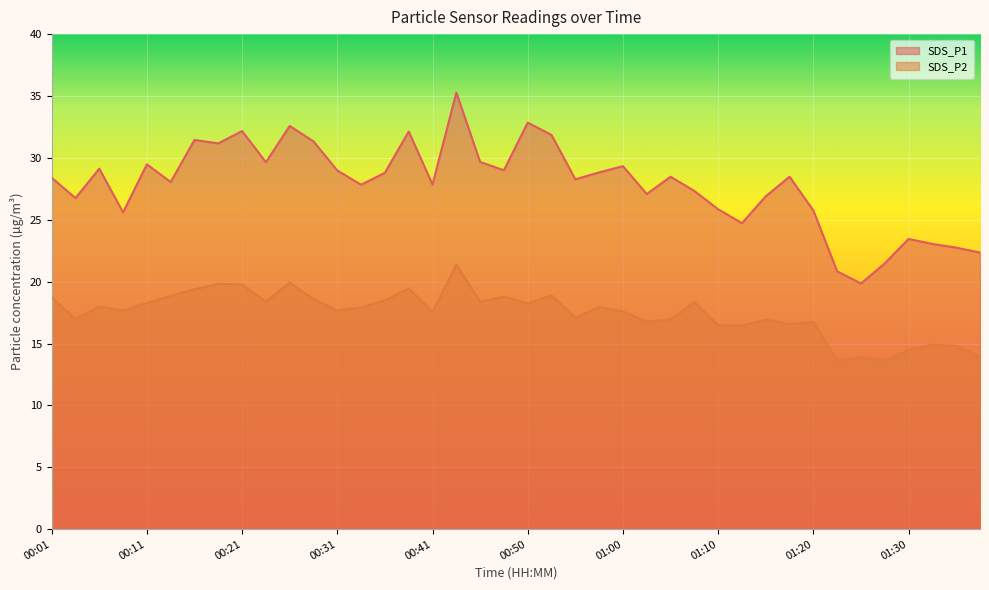

How many values in the SDS_P2 series are below 17?

14